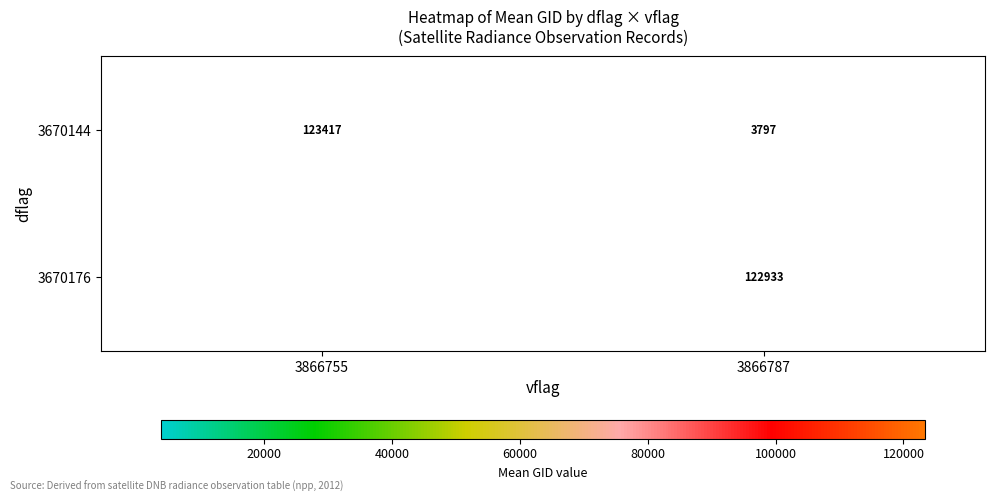

Is the value of 3670176 at 3866787 greater than the value of 3670144 at 3866755?

No